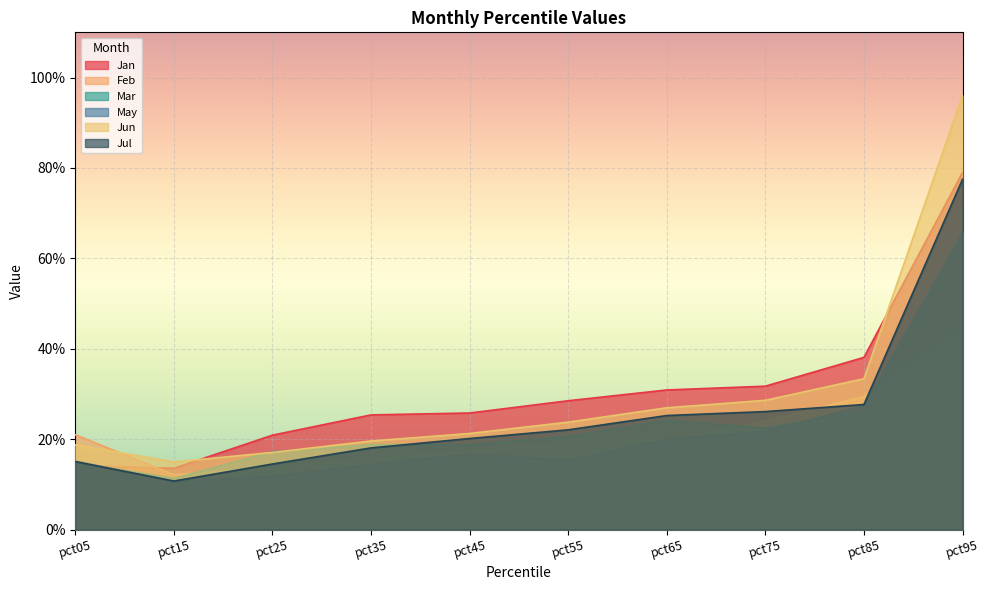

What is the minimum value for Jun?

0.1